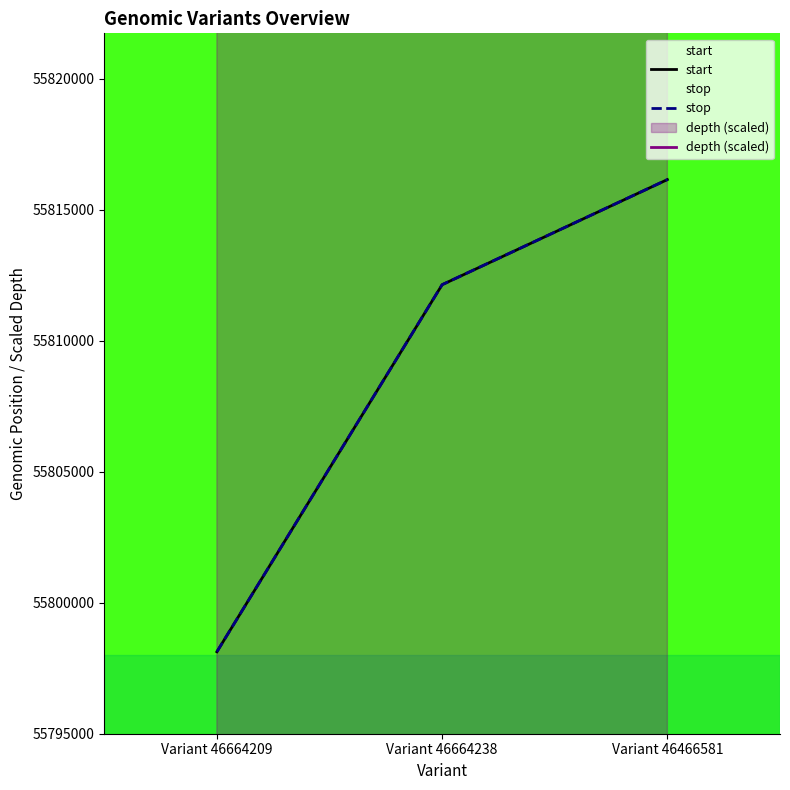

How many lines are shown in the chart?

3